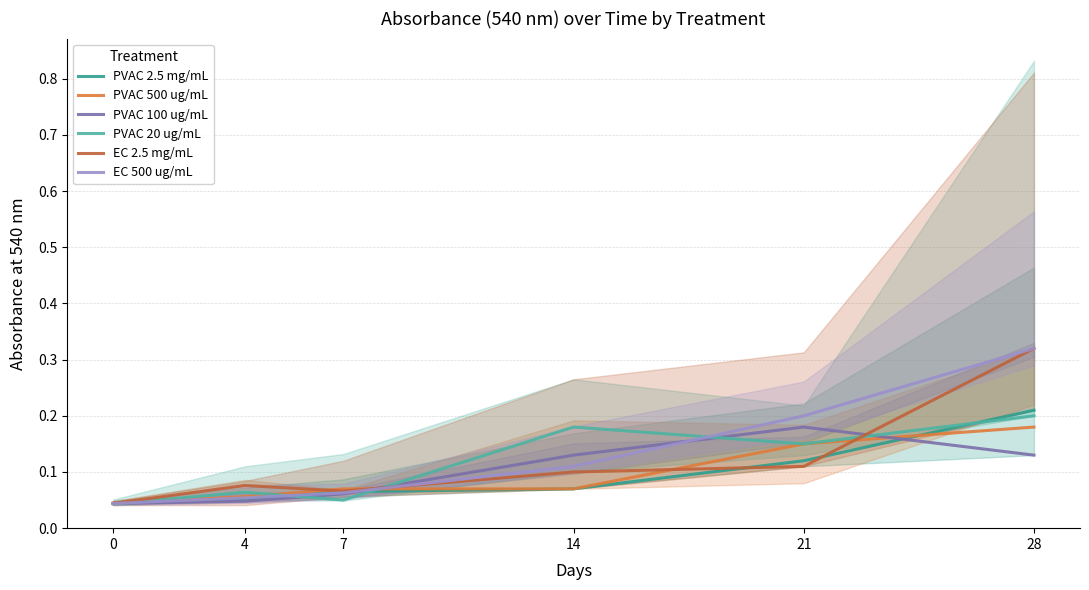

At which category does PVAC 100 ug/mL reach its first local peak?

21